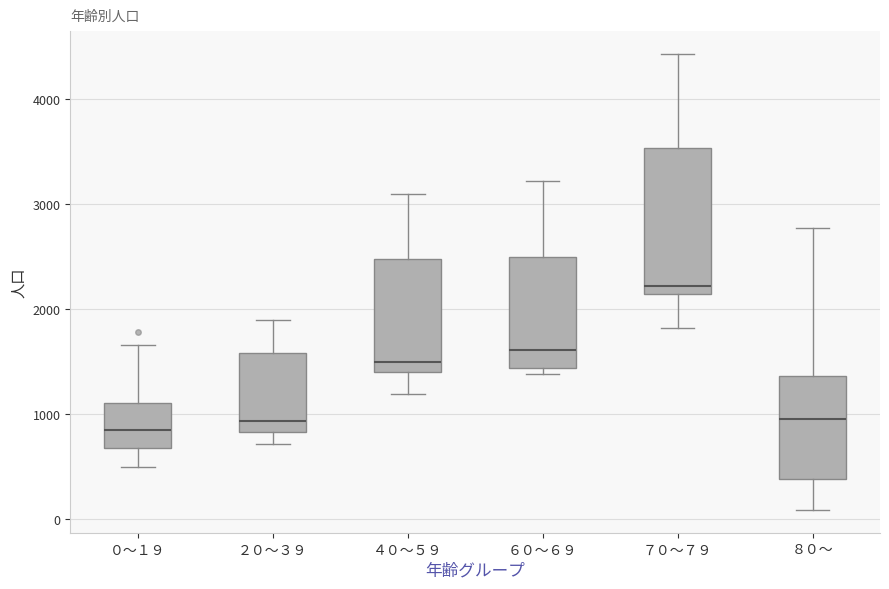

Reading left to right, transcribe this box plot: for each box, give where its median line is, the range the box spans, and where its two whiskers end, as read against the y-axis. The values are not printed on the chart, so give them approximately, as read against the axis.

０～１９: median 800, box 700 to 1100, whiskers 500 to 1700
２０～３９: median 900, box 800 to 1600, whiskers 700 to 1900
４０～５９: median 1500, box 1400 to 2500, whiskers 1200 to 3100
６０～６９: median 1600, box 1400 to 2500, whiskers 1400 (just below the box's lower edge) to 3200
７０～７９: median 2200, box 2100 to 3500, whiskers 1800 to 4400
８０～: median 900, box 400 to 1400, whiskers 100 to 2800